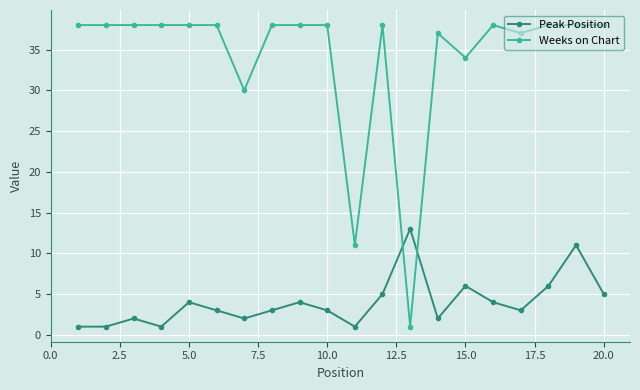

At how many categories does at least one series exceed 24?

18